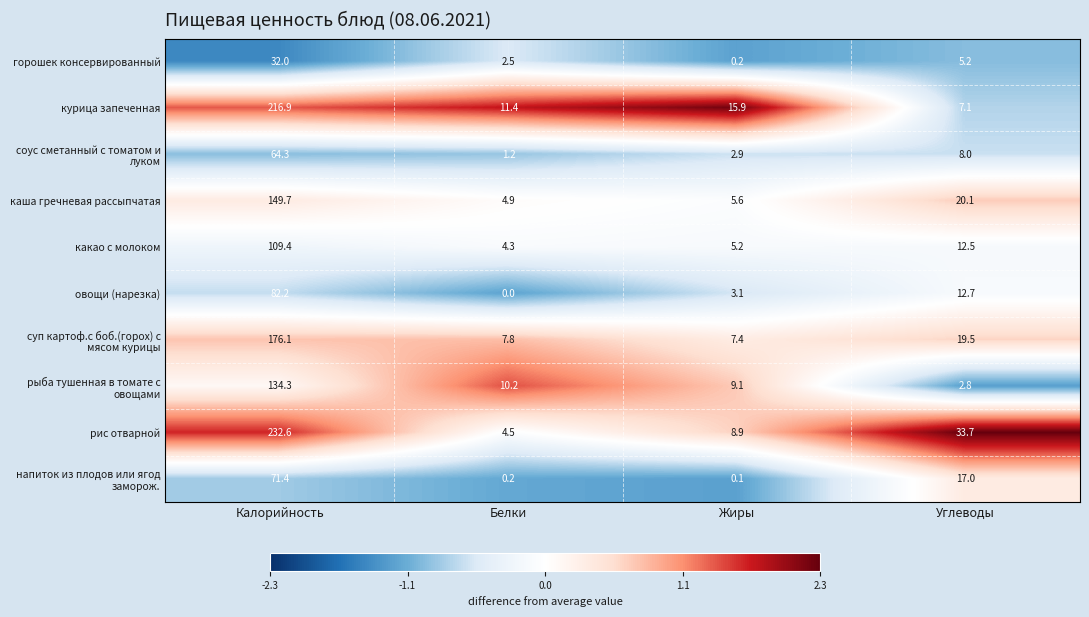

Count the number of data series in this chart.

10